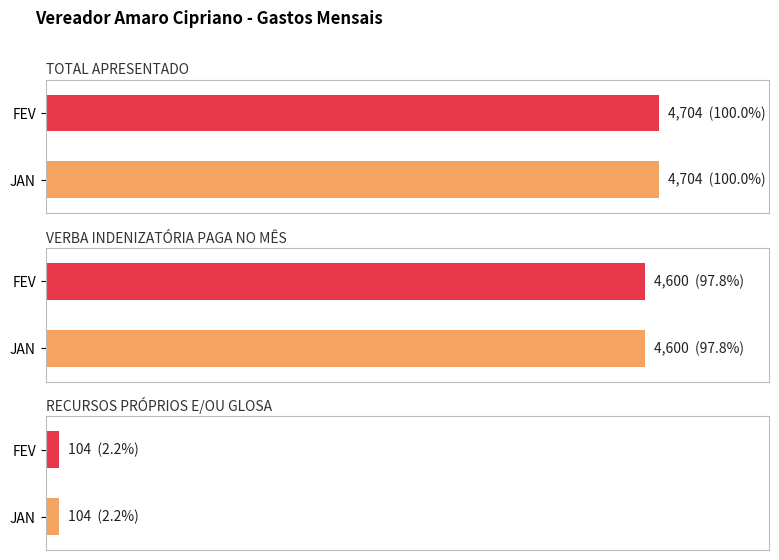

What is the average value of the TOTAL APRESENTADO series?

4704